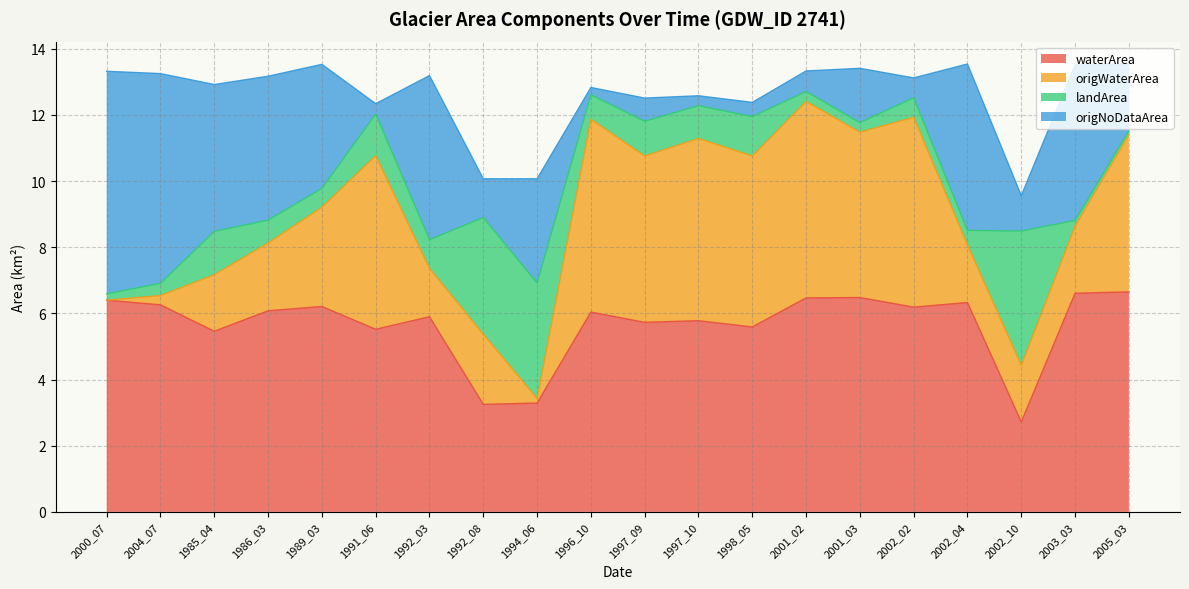

What is the difference between the maximum and minimum values in the origWaterArea series?

6.1